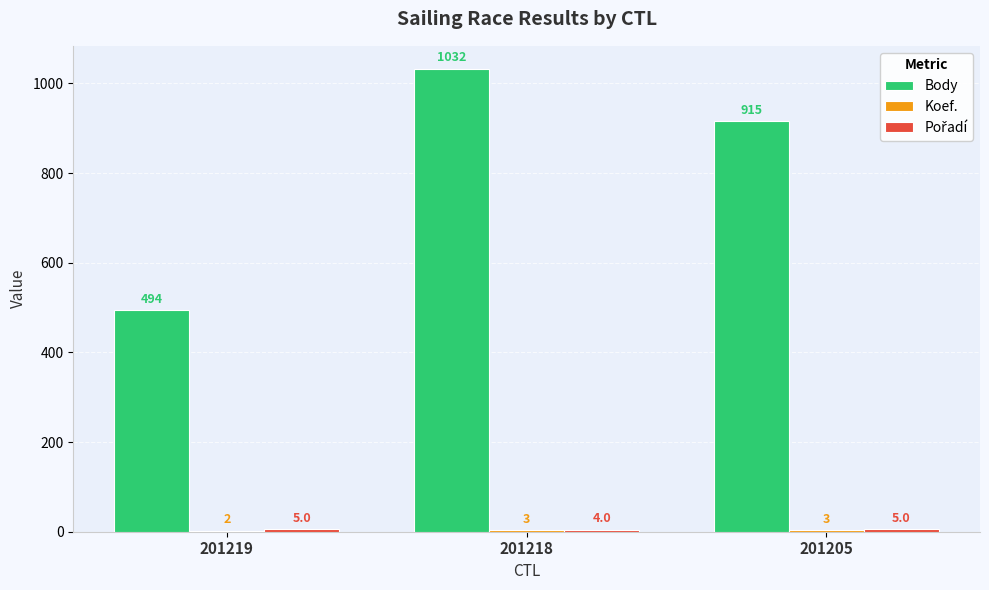

What is the greatest value displayed?

1032